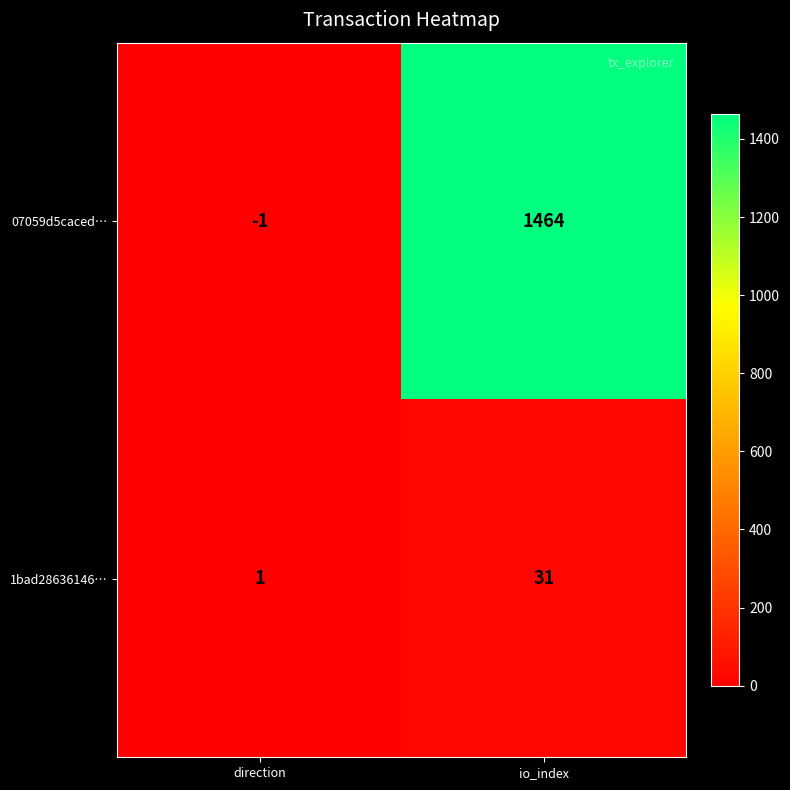

Which series has the widest spread of values?

07059d5caced…